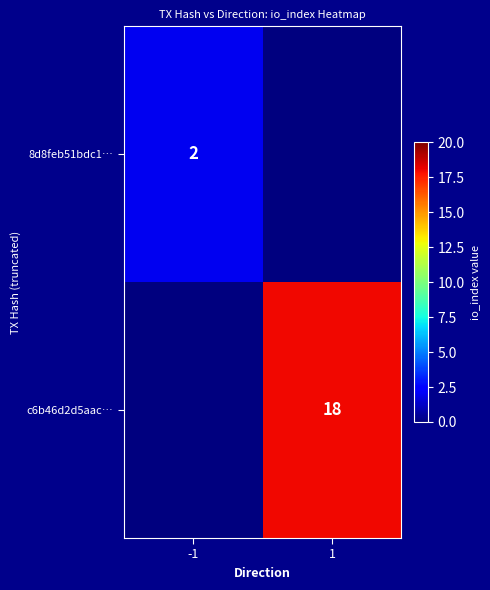

True or false: 8d8feb51bdc1… has a value of 2 at -1.

True